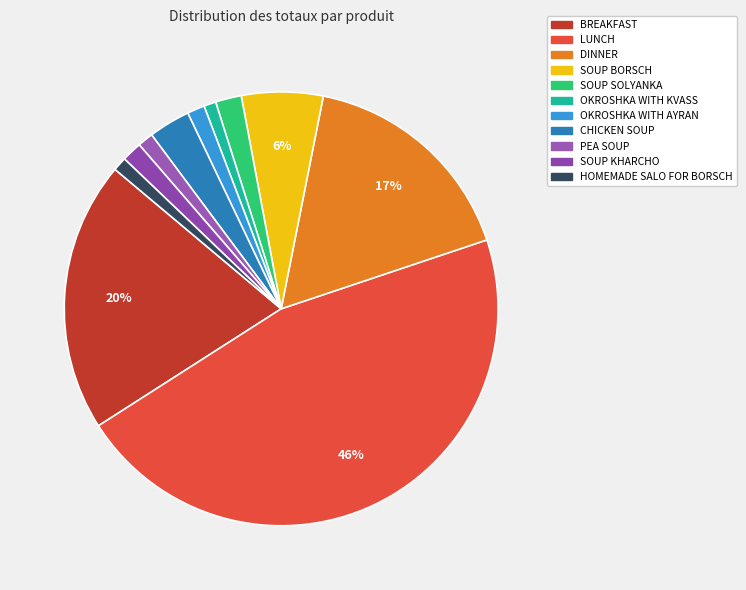

Is there a majority slice in this chart?

No